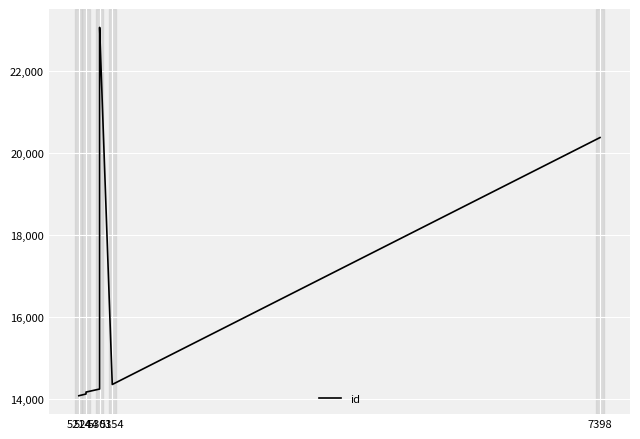

Where is the first local maximum?

5301